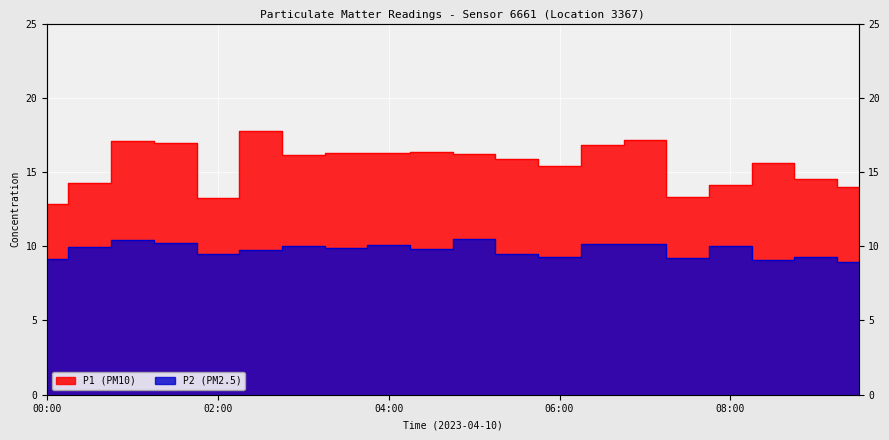

At how many categories does at least one series exceed 9?

20